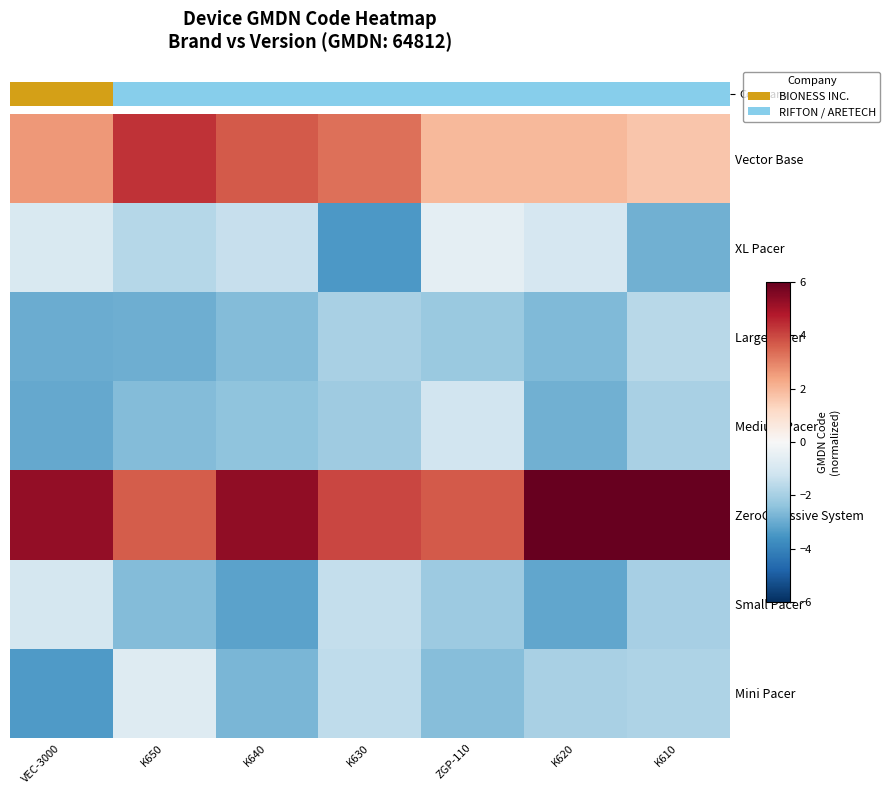

Where does the Large Pacer series first go above -2?

K630